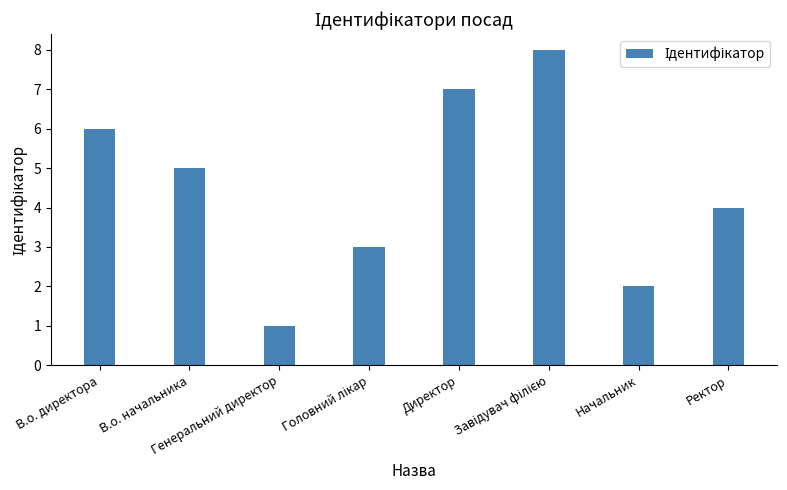

What is the label of the 1st bar from the right?

Ректор